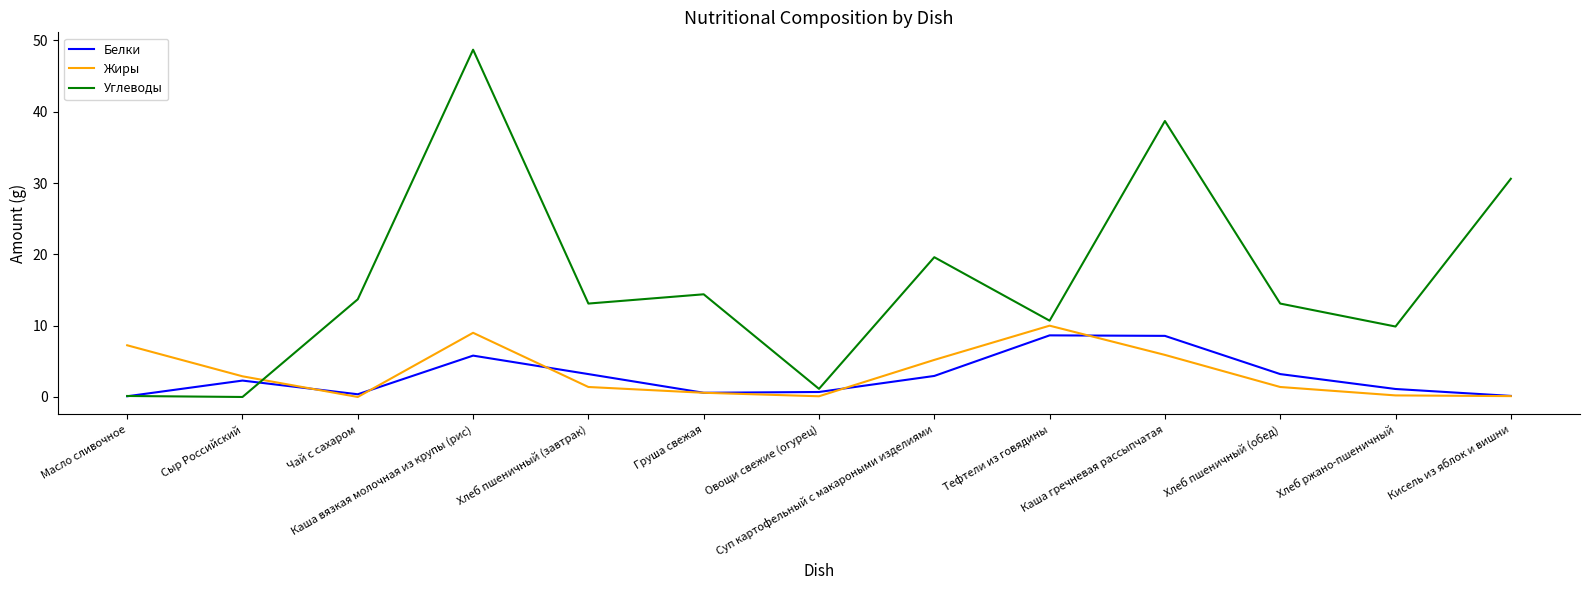

Is the value of Жиры at Хлеб пшеничный (завтрак) greater than the value of Углеводы at Хлеб пшеничный (завтрак)?

No